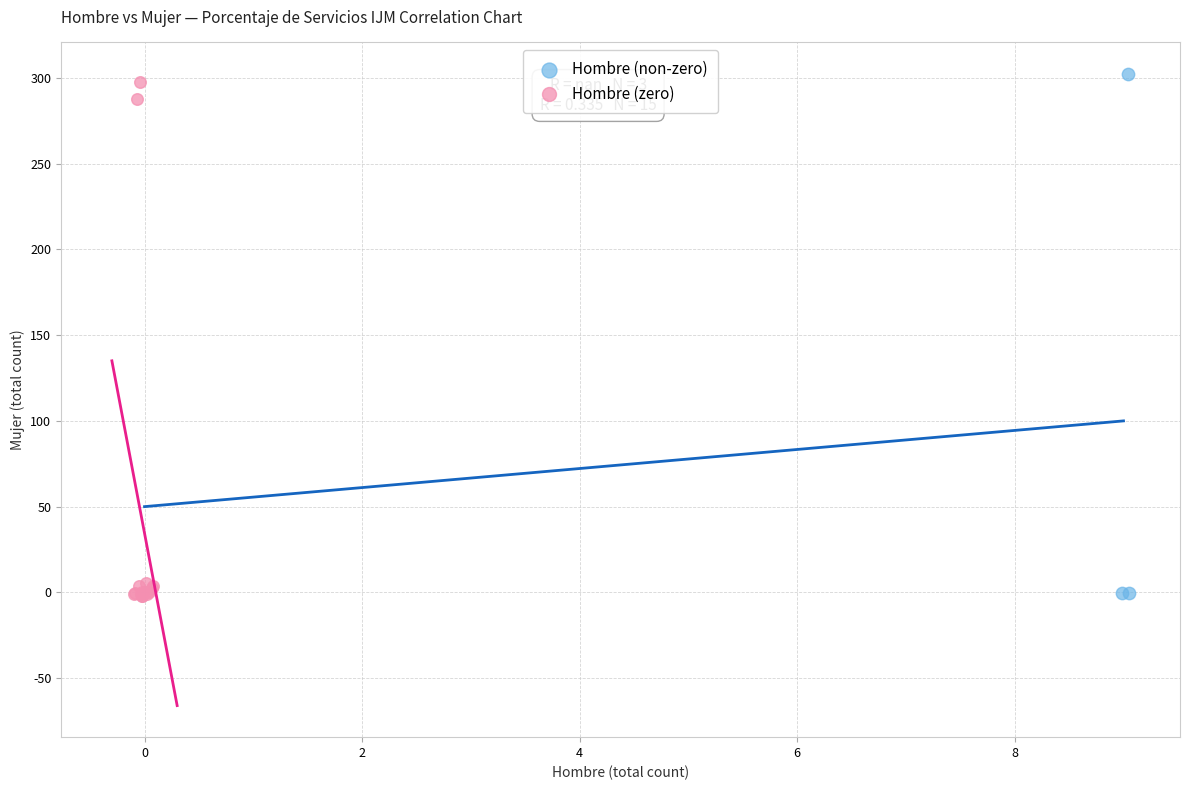

What are all the series names shown in the legend?

Hombre (non-zero), Hombre (zero)